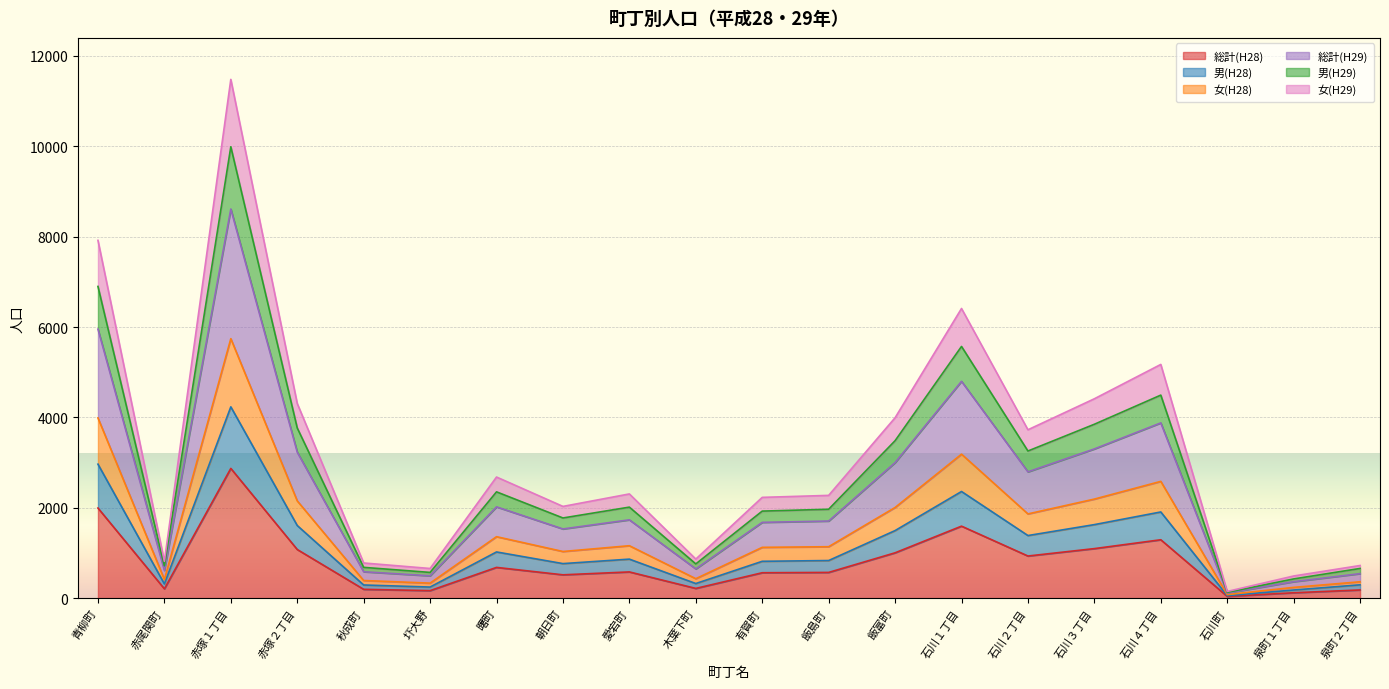

What is the sum of the 総計(H28) values at 泉町２丁目 and 赤尾関町?

387